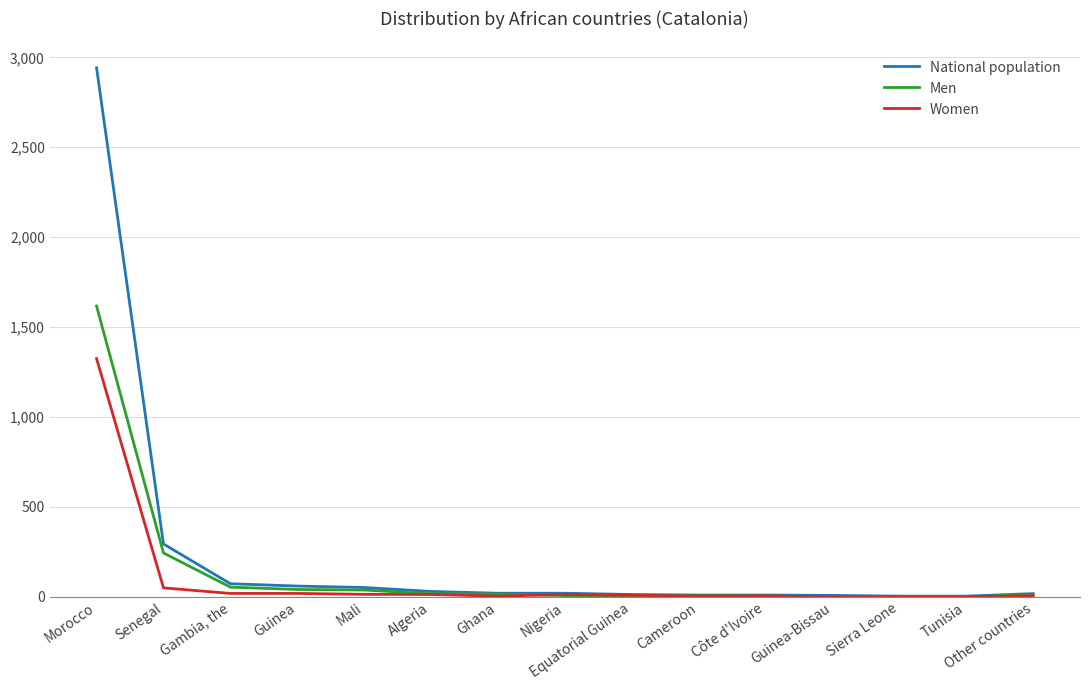

List the series in order of their overall mean, highest first.

National population, Men, Women